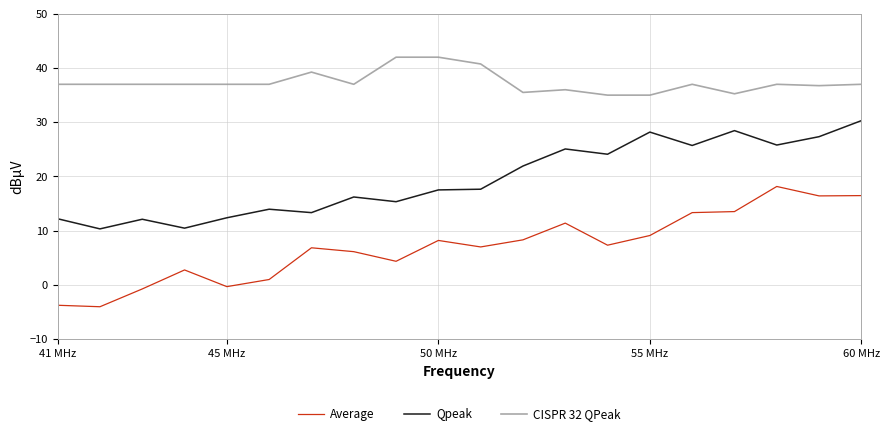

List the series in order of their overall mean, highest first.

CISPR 32 QPeak, Qpeak, Average